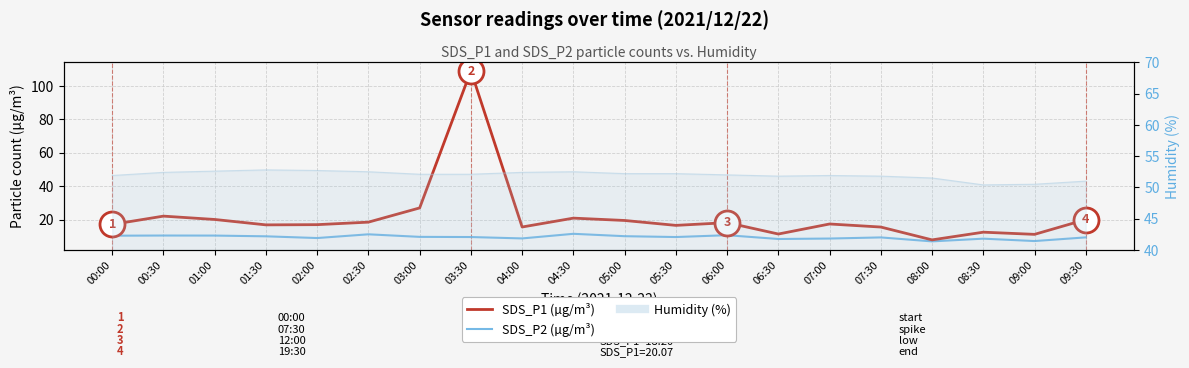

Is this an area chart (filled region under the line)?

No